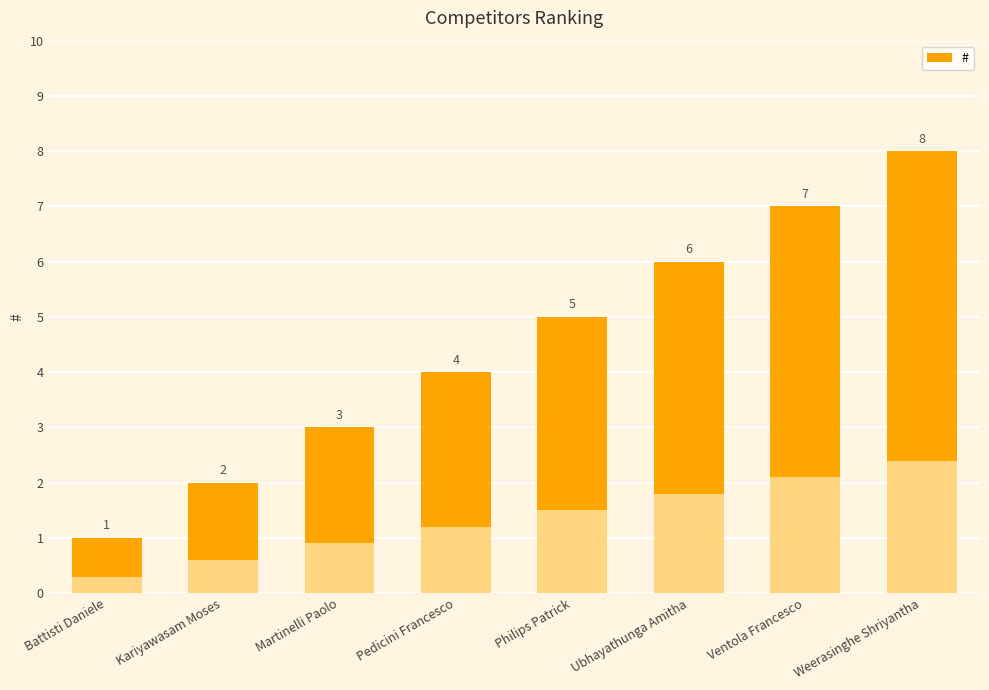

True or false: the data shows 6 at Ubhayathunga Amitha.

True